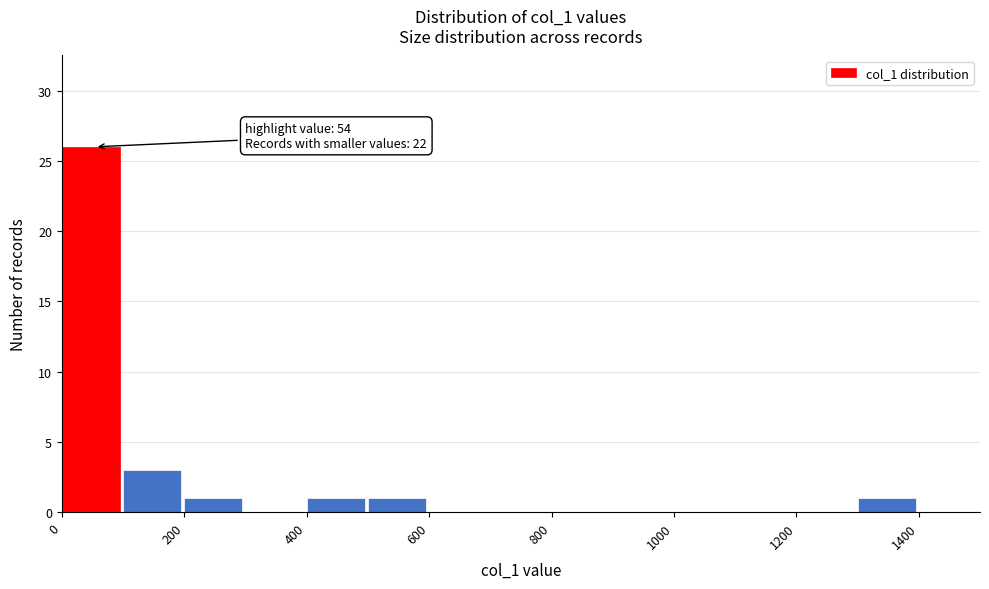

Over which range of the x-axis is the bar tallest?

0 to 100